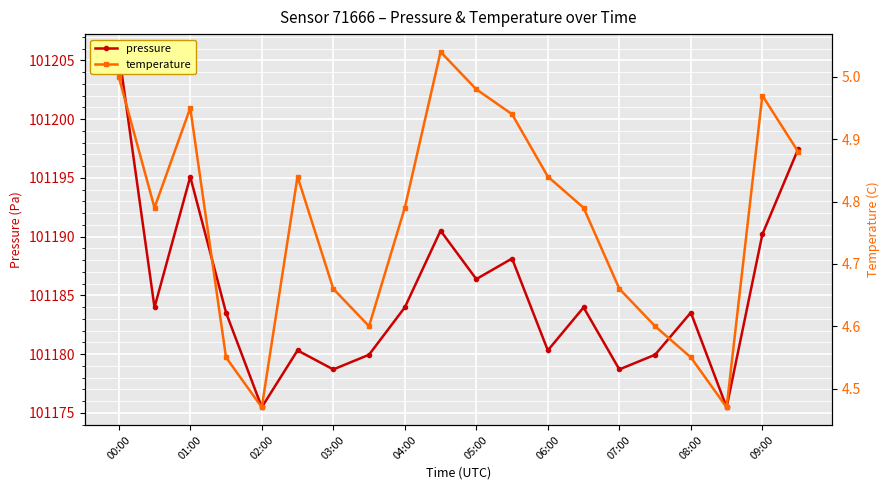

Read the pressure value at 08:00.

101183.5